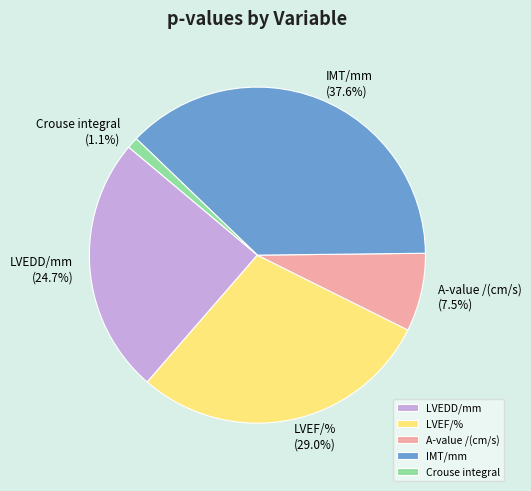

Does Crouse integral account for over 50% of the chart?

No